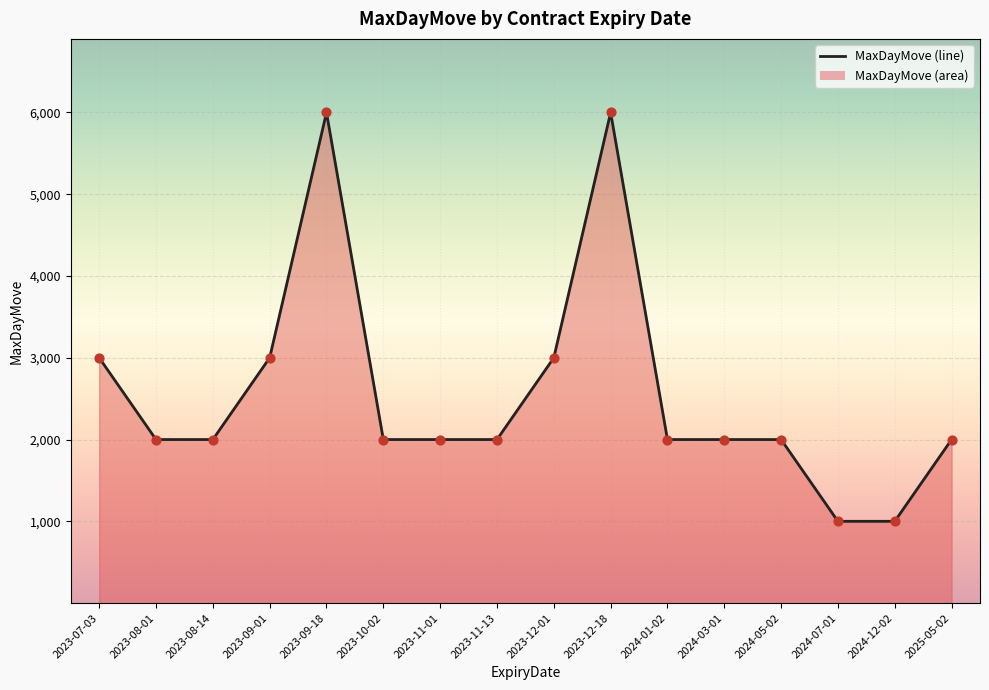

What is the ratio of the value at 2023-11-01 to the value at 2024-12-02?

2.0